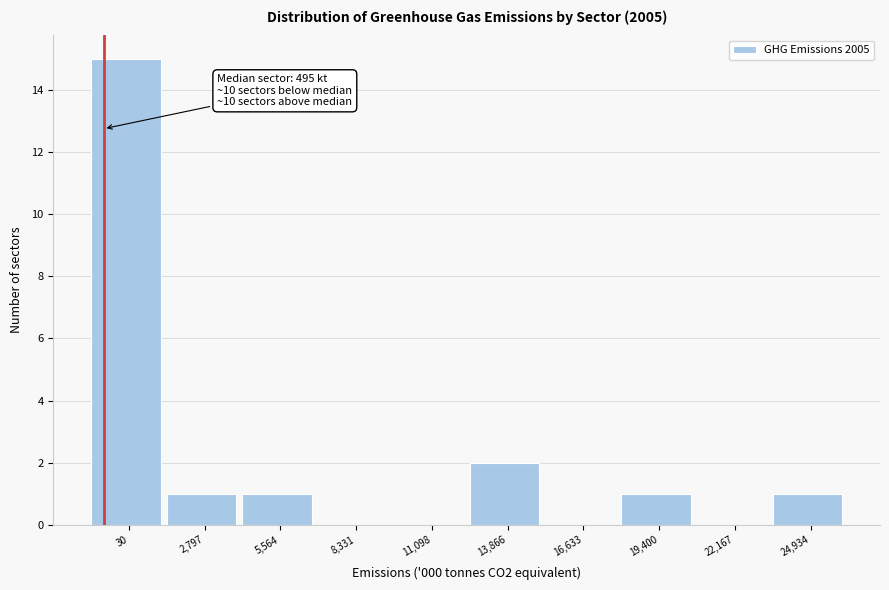

Reading right to left, transcribe all the data shown in this chart.

24,934=1	22,167=0	19,400=1	16,633=0	13,866=2	11,098=0	8,331=0	5,564=1	2,797=1	30=15